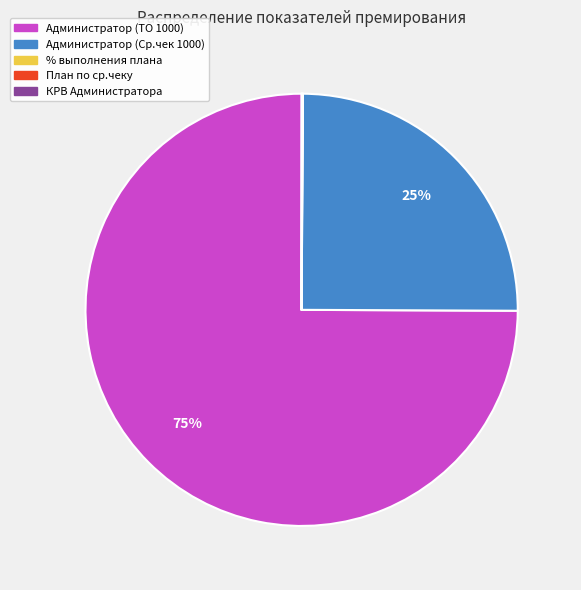

Which category accounts for the majority?

Администратор (ТО 1000)